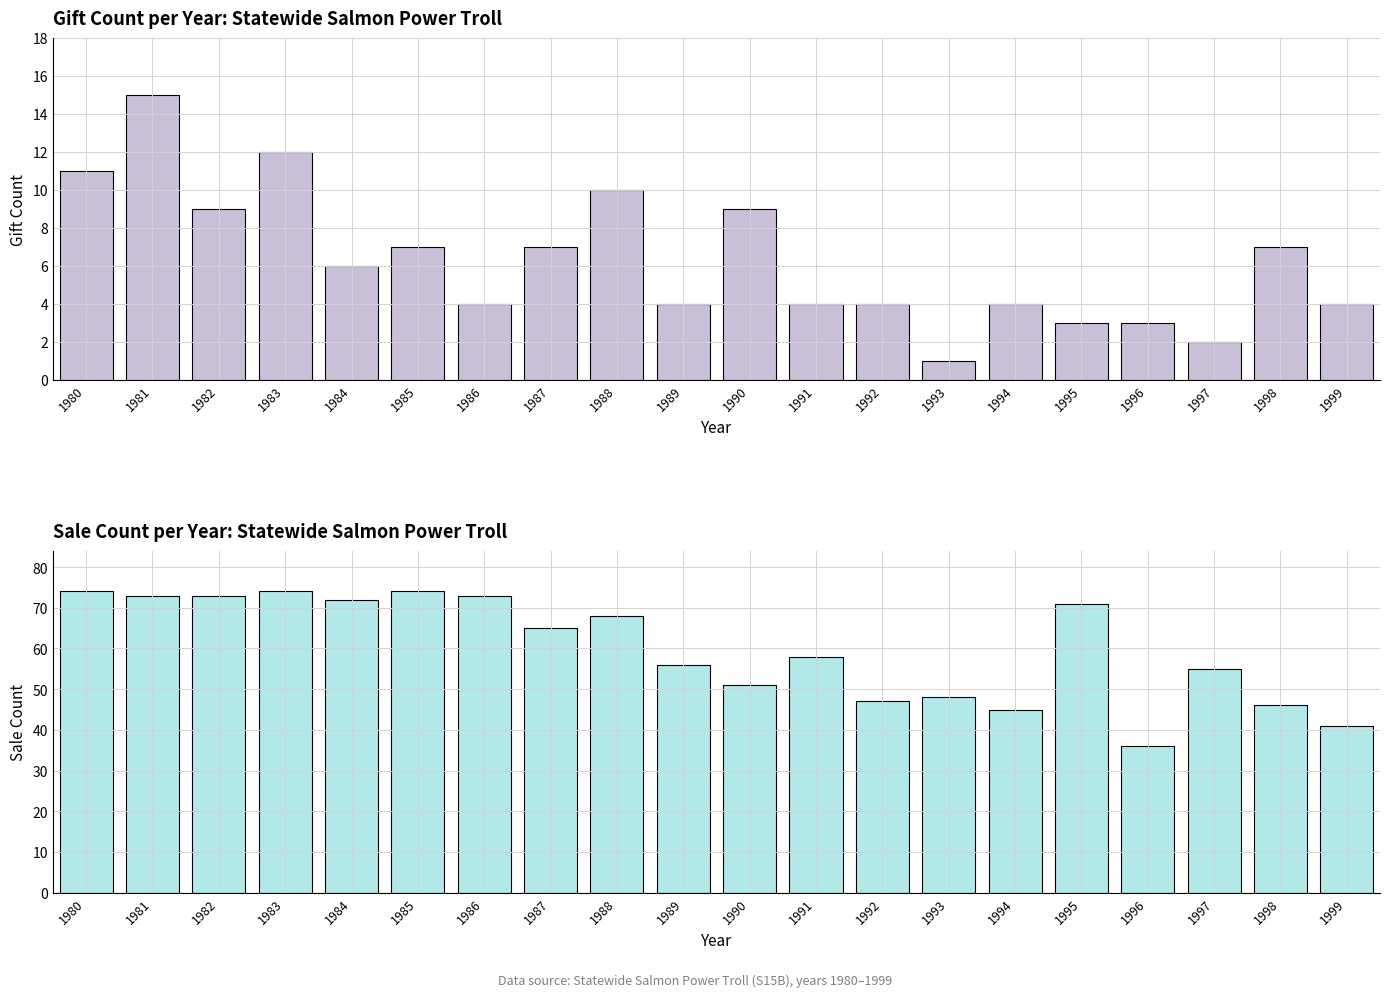

Which series has the largest total across all categories?

Sale: Count